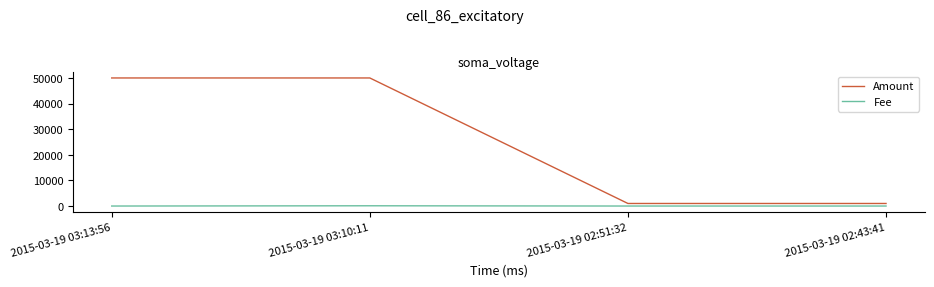

What is the difference between the Amount values at 2015-03-19 03:10:11 and 2015-03-19 02:51:32?

49001